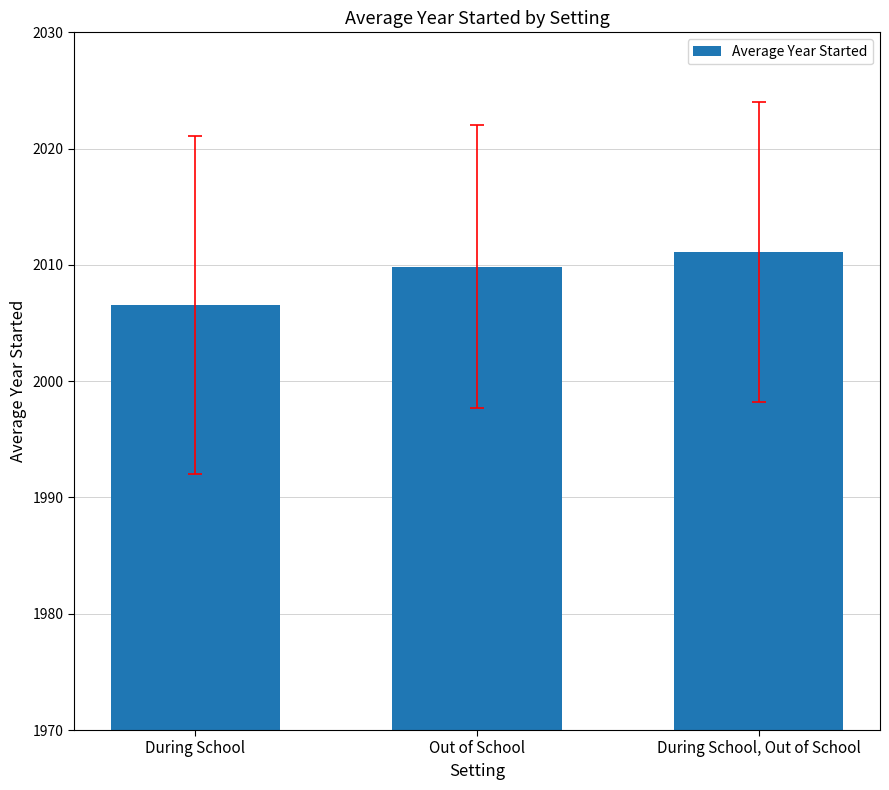

Rank the categories by value from highest to lowest.

During School, Out of School, Out of School, During School